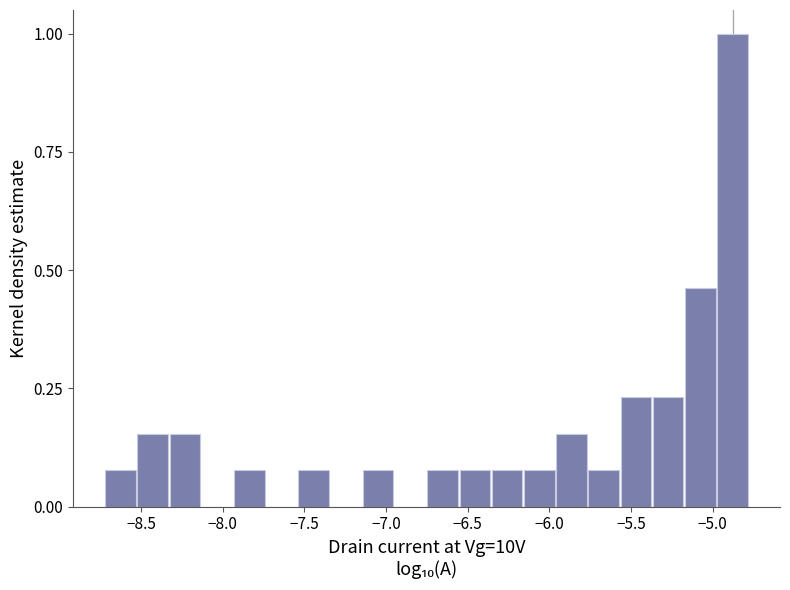

Read against the x-axis, roughly where is the centre of the tallest bar?

-4.90